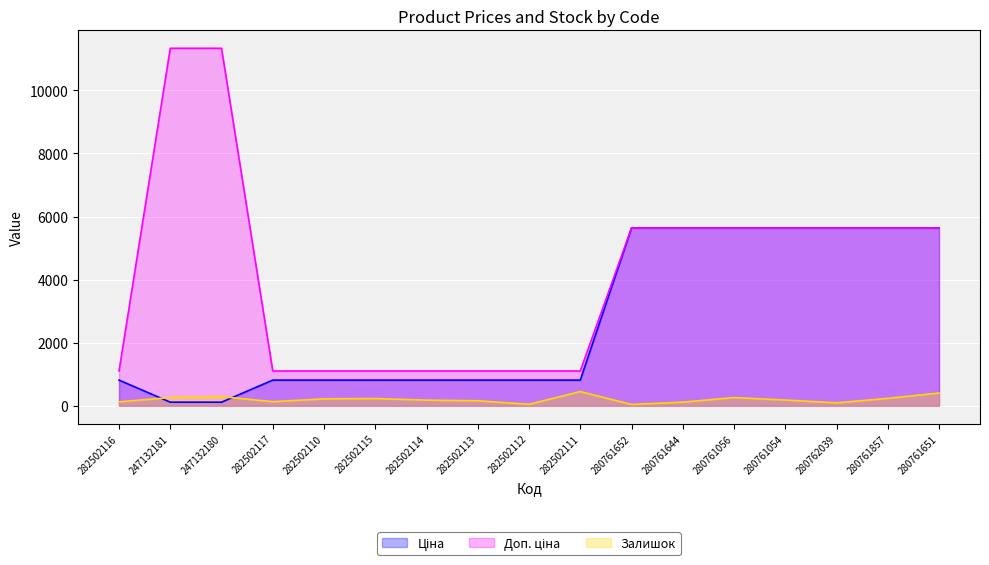

True or false: Залишок and Доп. ціна cross at least once.

False